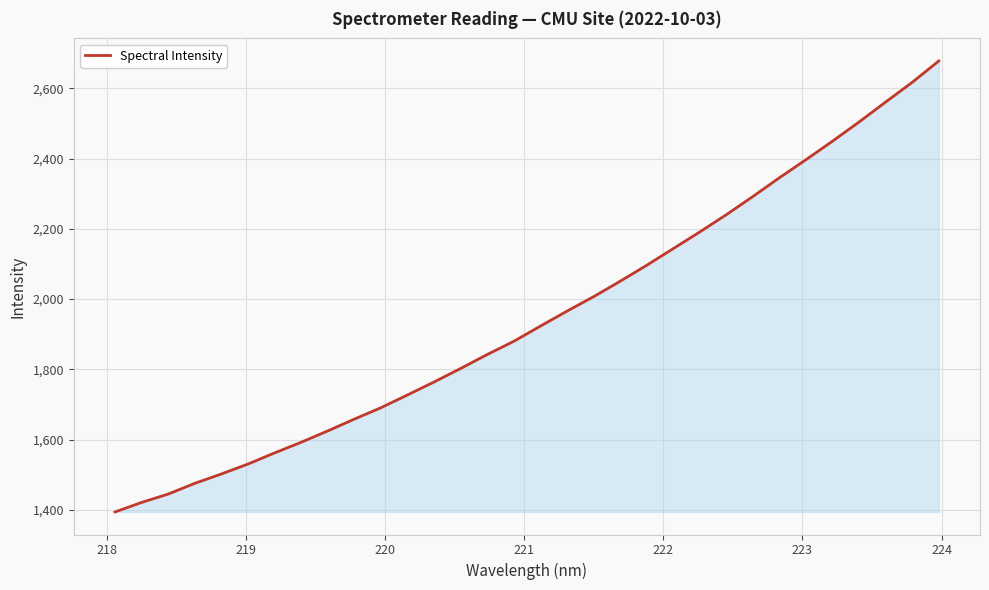

What is the difference between the maximum and minimum values?

1284.8